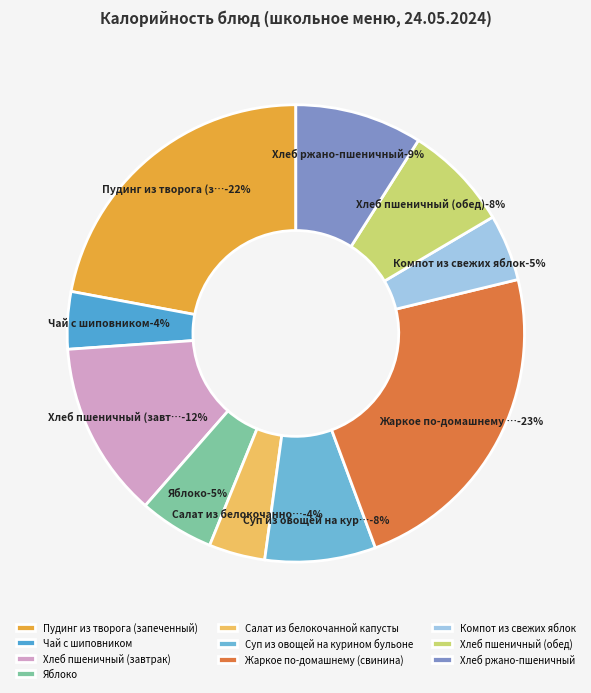

Which slice is the largest?

Жаркое по-домашнему (свинина)